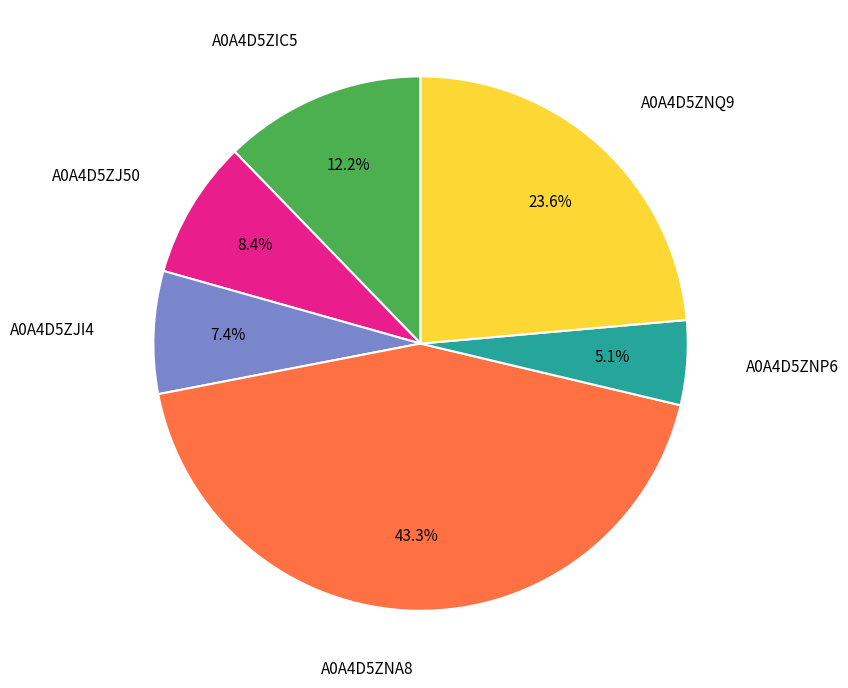

How many slices are in this pie chart?

6